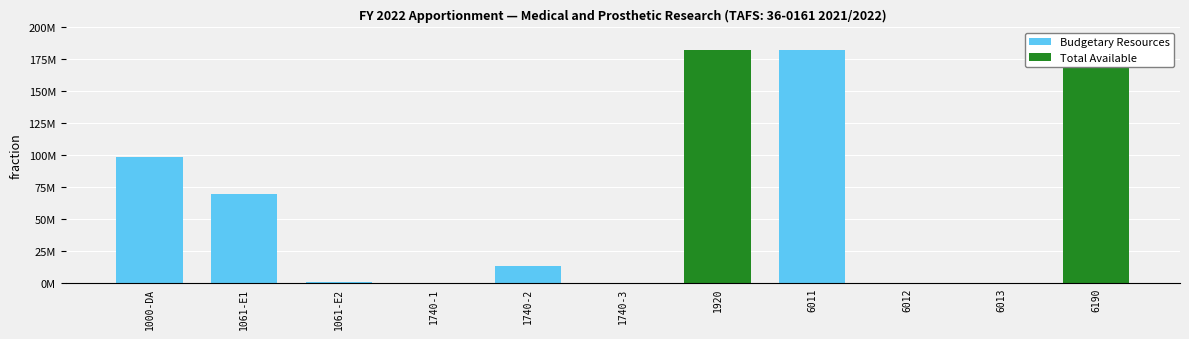

The chart shows a value of 21299639 at 1061-E1. True or false?

False